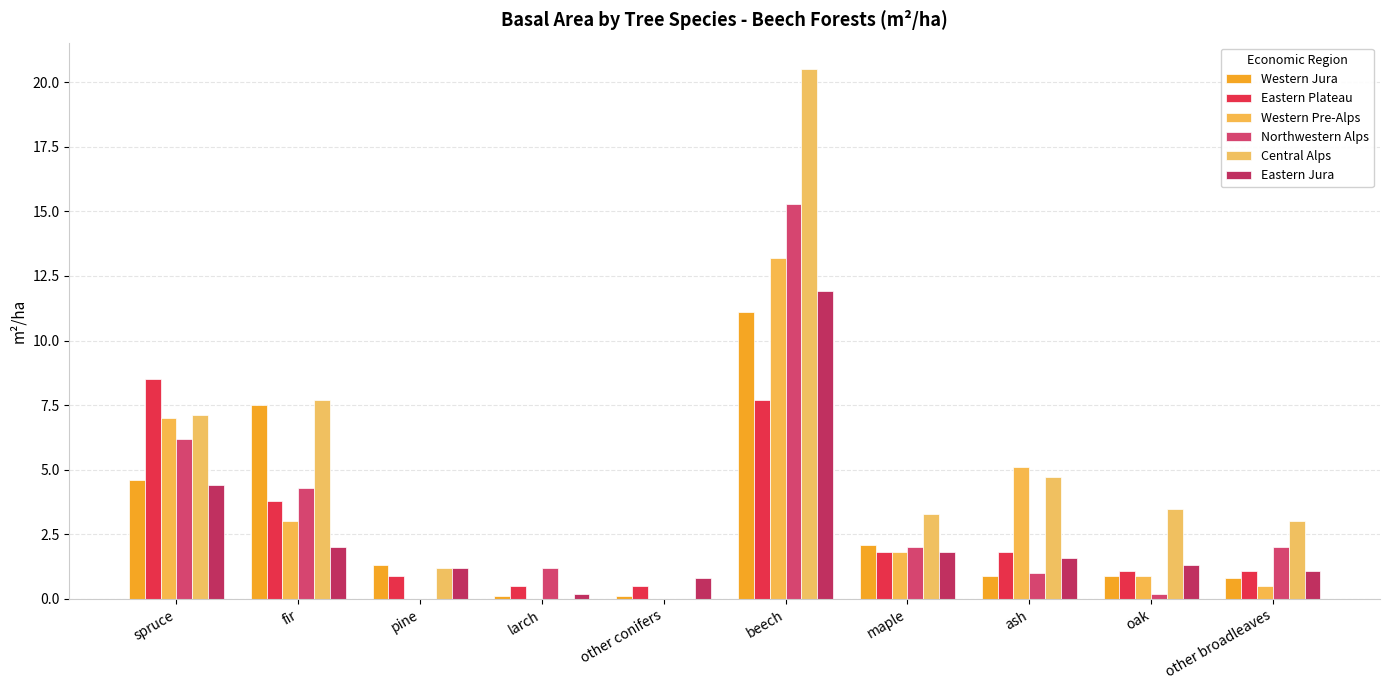

The Eastern Plateau series shows 7.7 at beech. True or false?

True